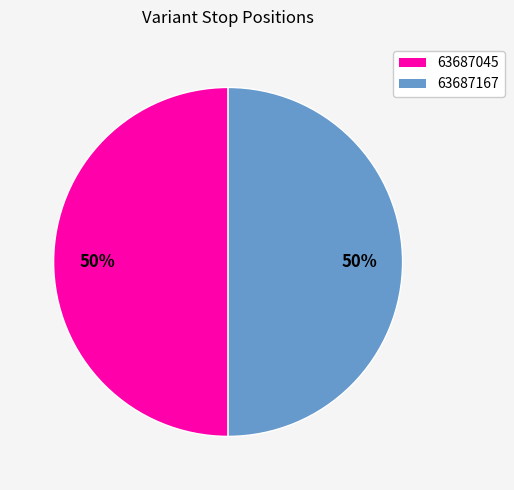

What percentage is the 63687167 slice, to the nearest percent?

50%